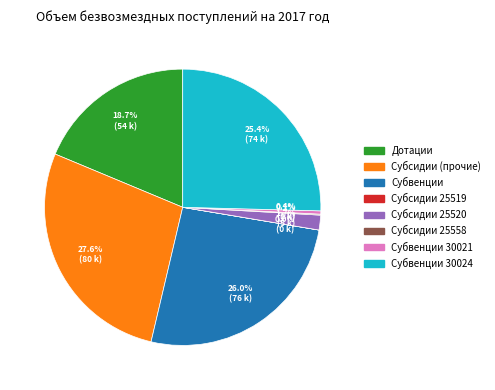

Is there a majority slice in this chart?

No